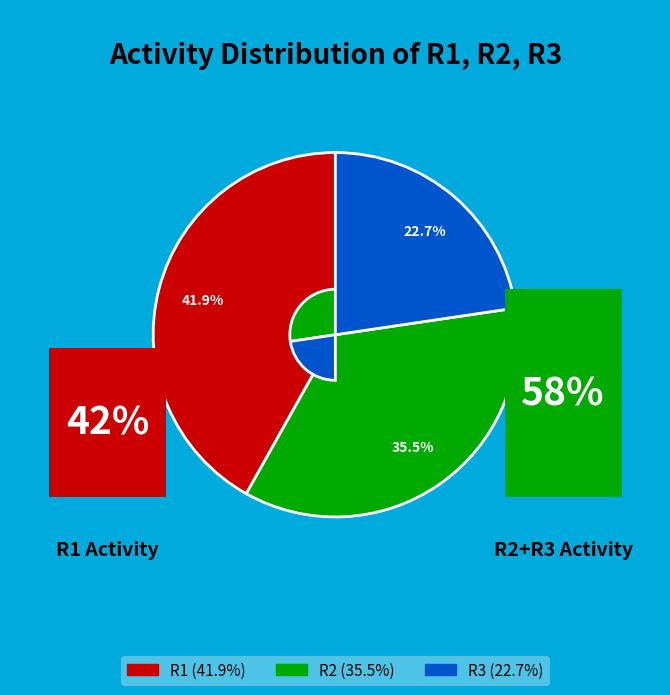

Does R3 account for over 50% of the chart?

No